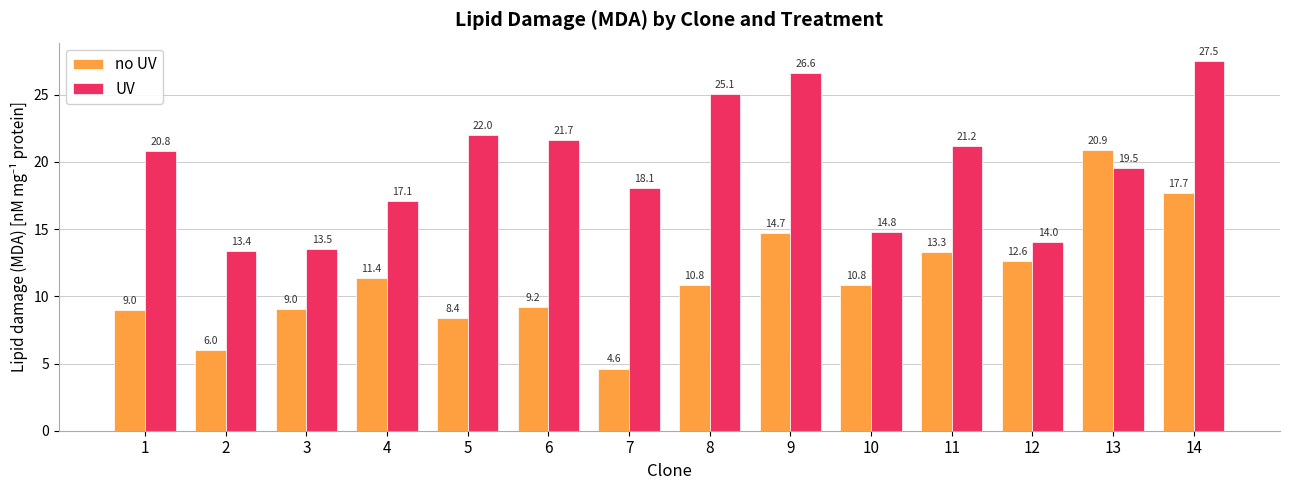

Reading right to left, what are all the values shown in this chart?

no UV: 17.7	20.9	12.6	13.3	10.8	14.7	10.8	4.6	9.2	8.4	11.4	9.0	6.0	9.0
UV: 27.5	19.5	14.0	21.2	14.8	26.6	25.1	18.1	21.7	22.0	17.1	13.5	13.4	20.8